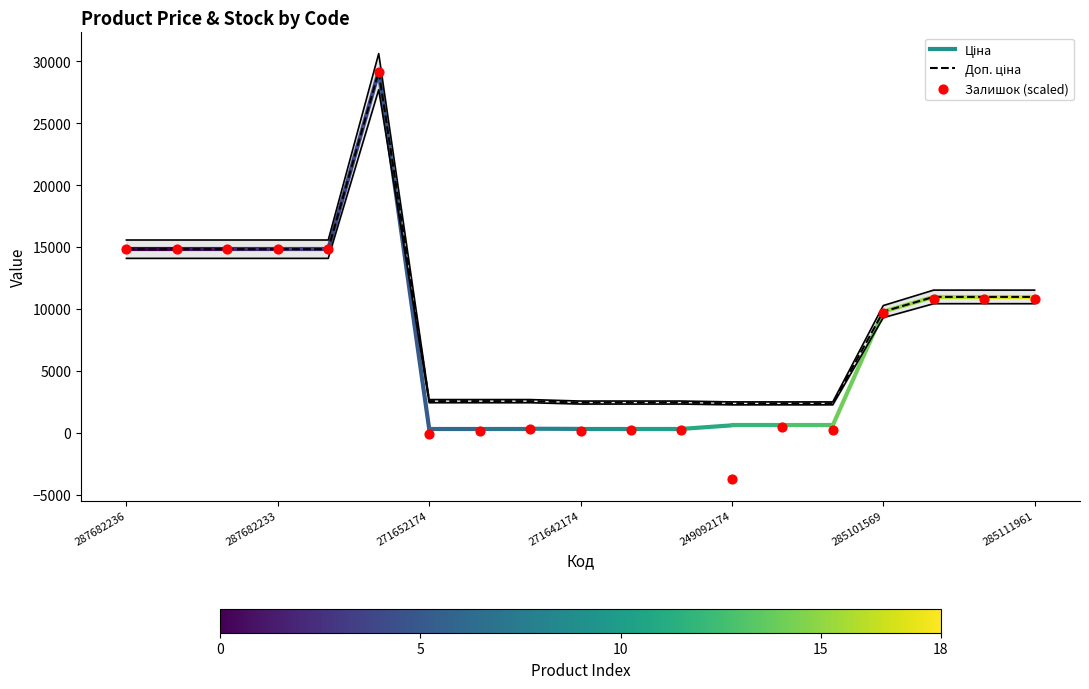

Is the value of Залишок (scaled) at 17 greater than the value of Доп. ціна at 12?

Yes